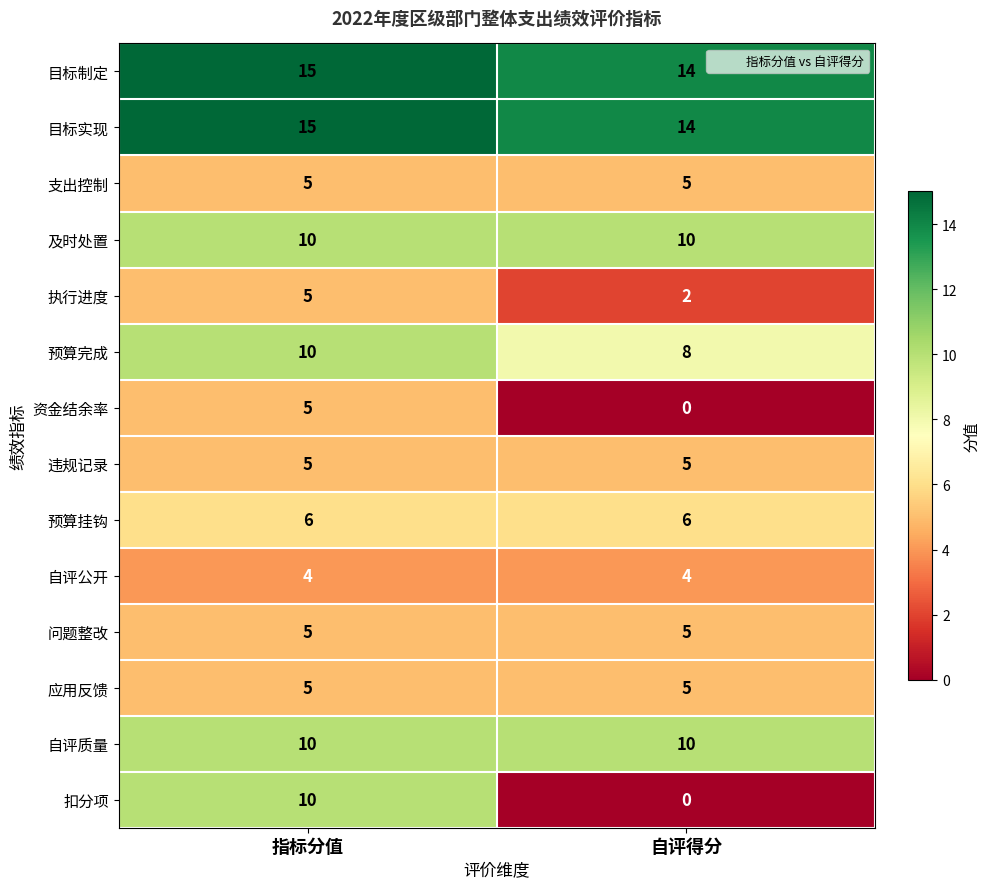

Count the number of categories in the chart.

2